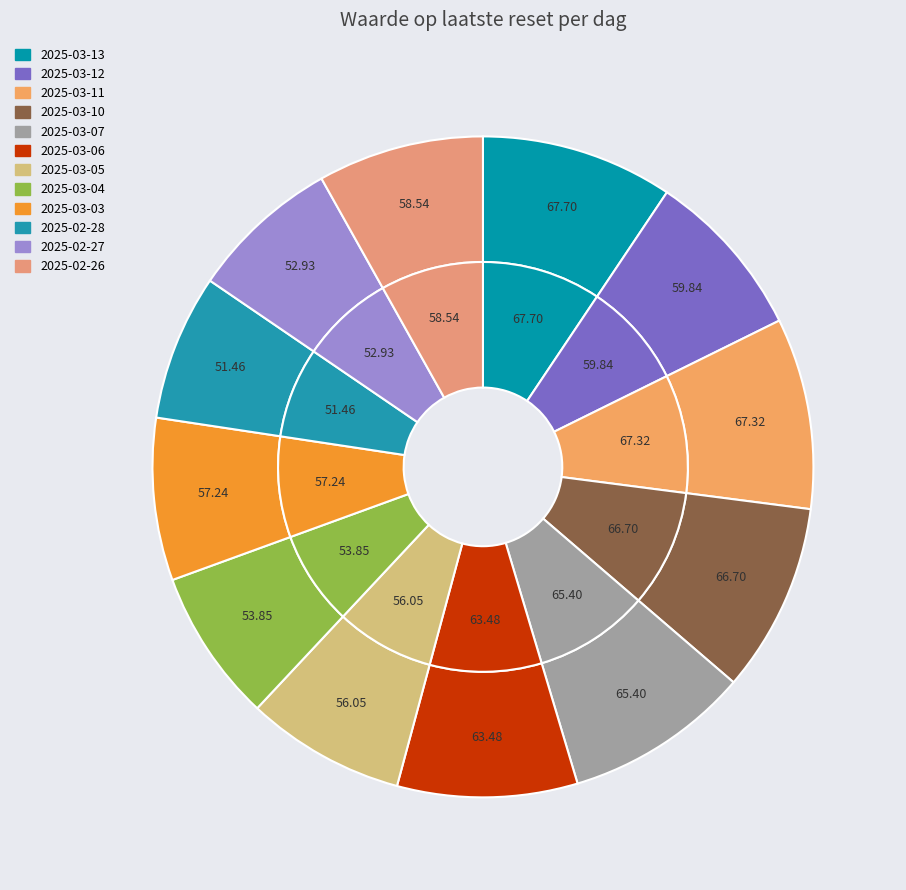

Is it true that 2025-03-06 is 20% of the pie?

False